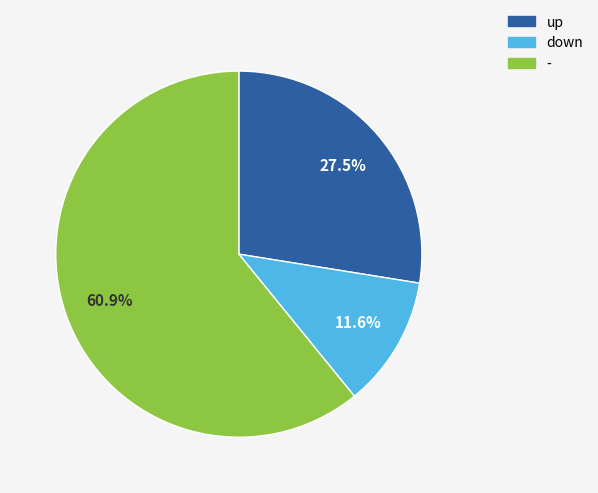

Which category has the smallest portion of the pie?

down